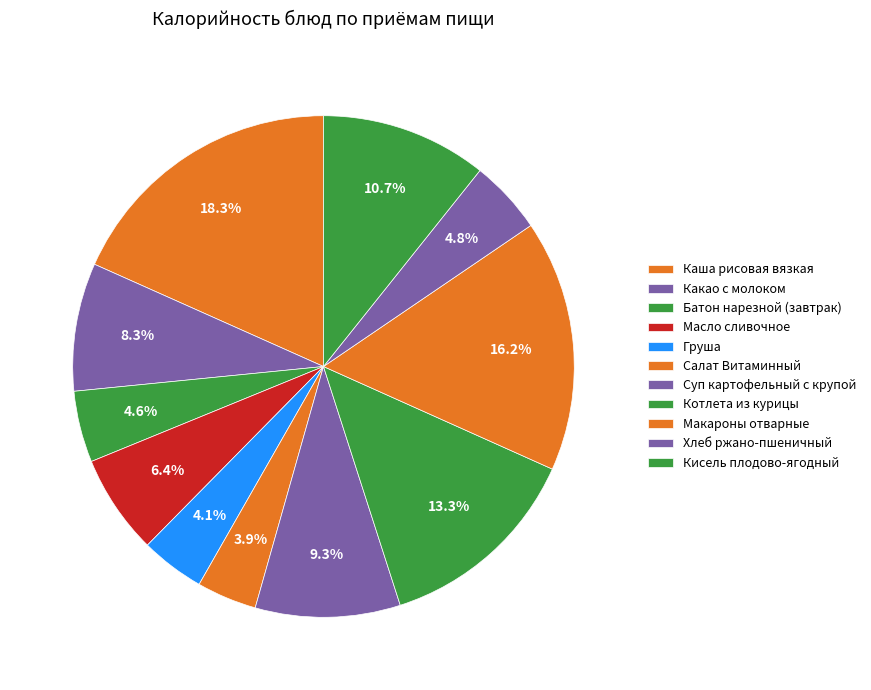

Count the number of slices in the pie.

11